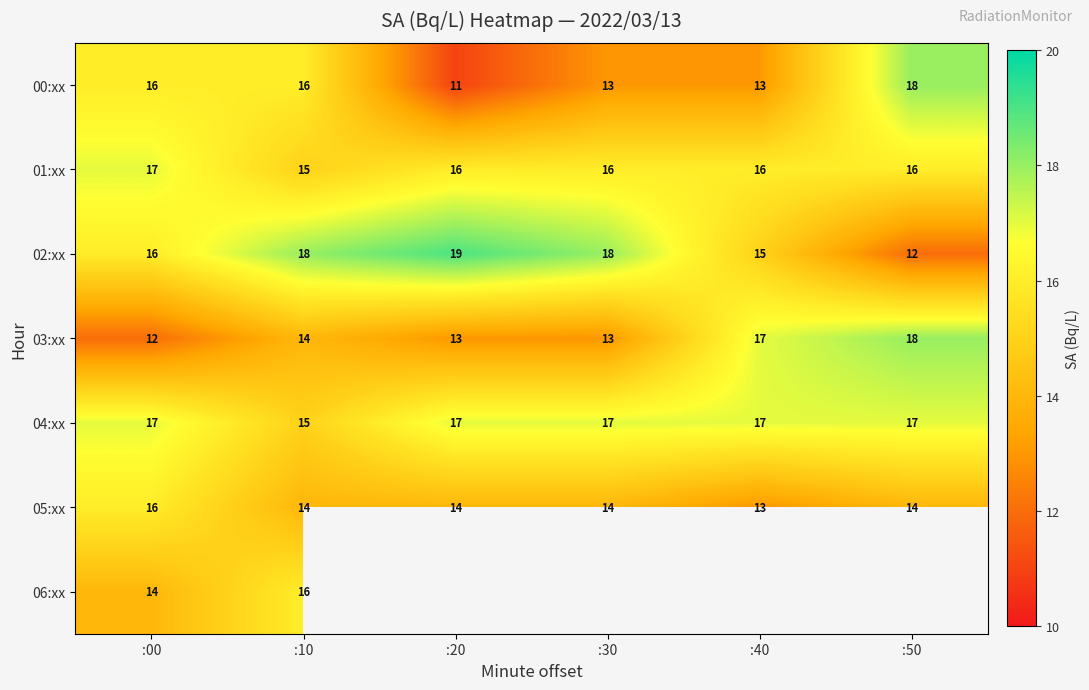

Is the value of 06:xx at :00 greater than the value of 03:xx at :30?

Yes